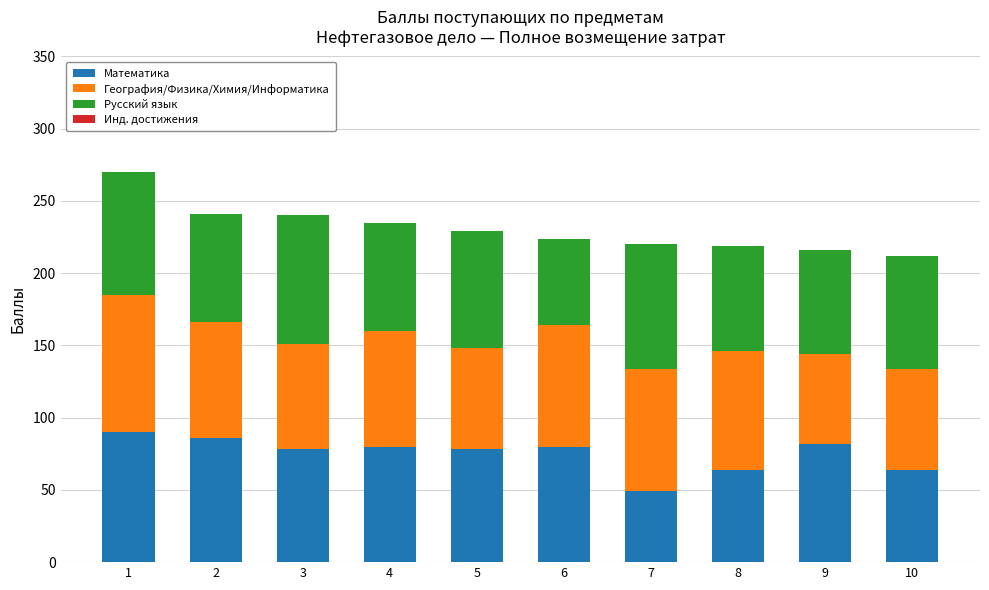

Does the chart contain stacked bars?

Yes